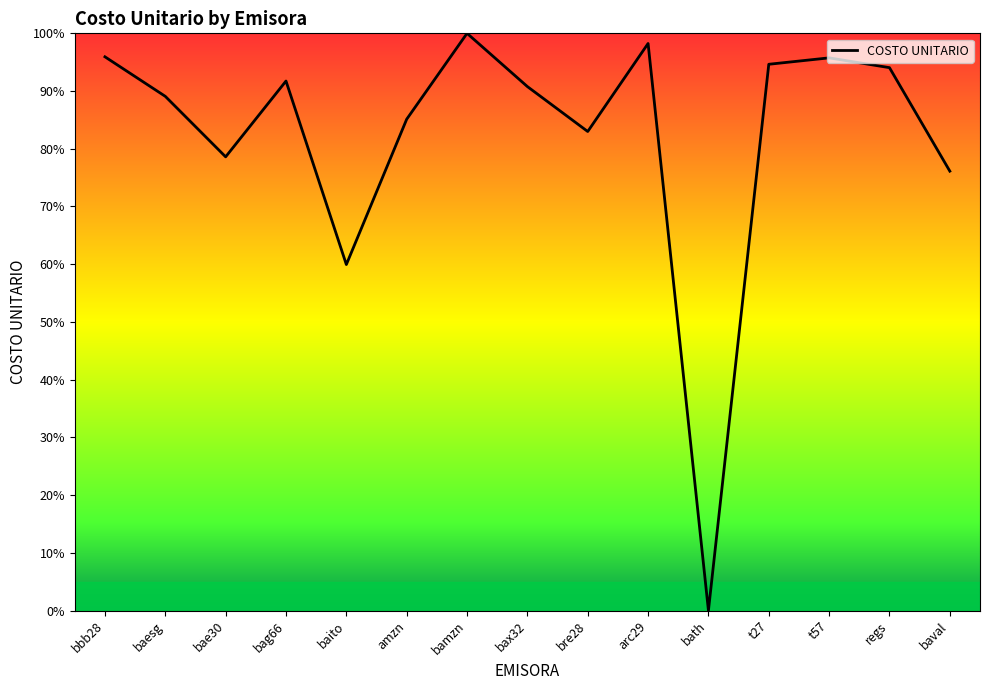

At which category does the data reach its first local valley?

bae30